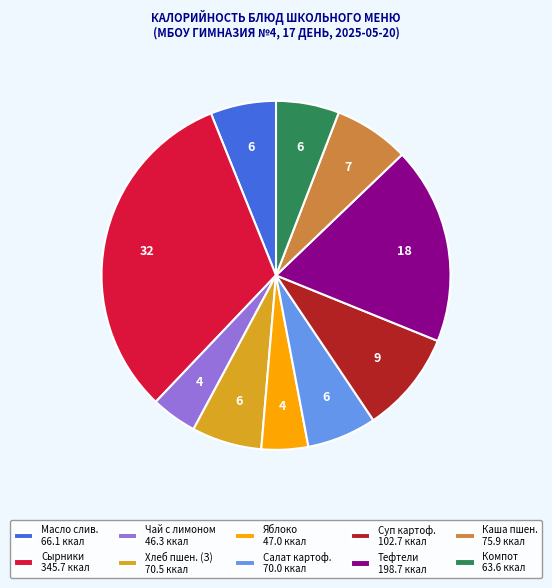

Count the number of slices in the pie.

10